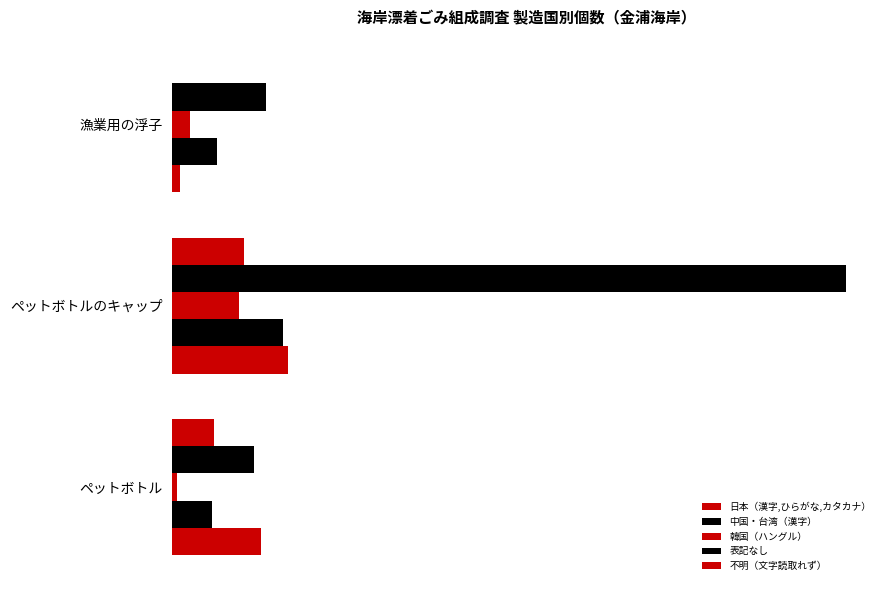

Does the chart contain any negative values?

No